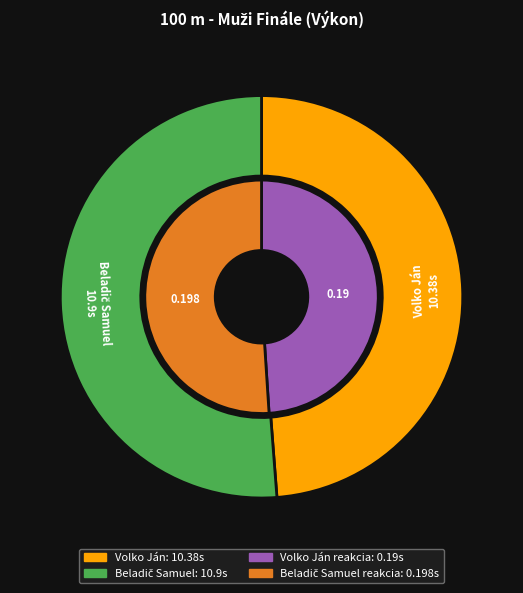

To the nearest percent, what percentage of the pie is Volko Ján?

49%